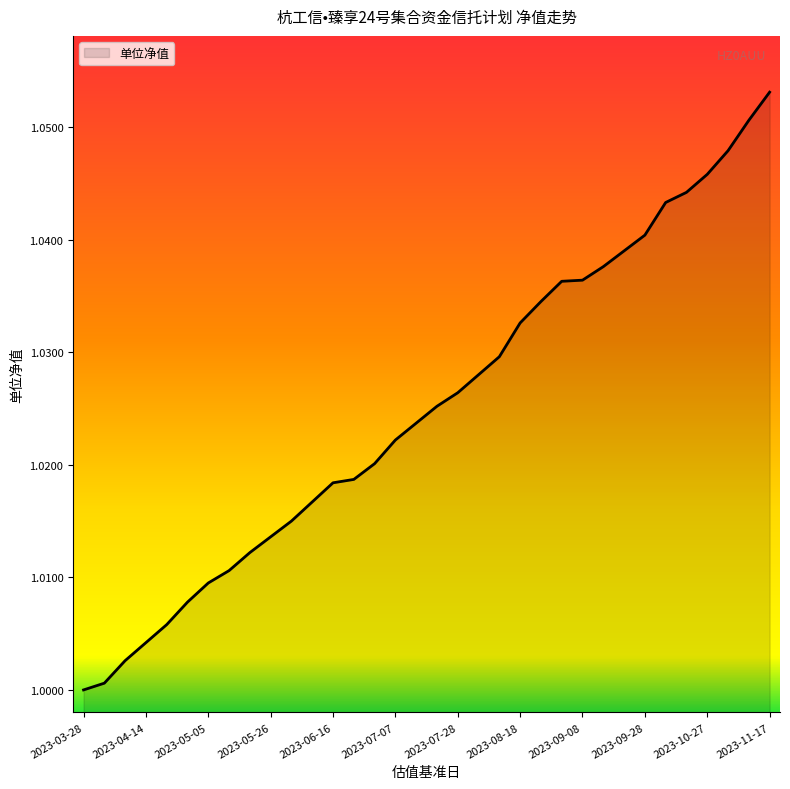

How many distinct data groups are displayed?

1